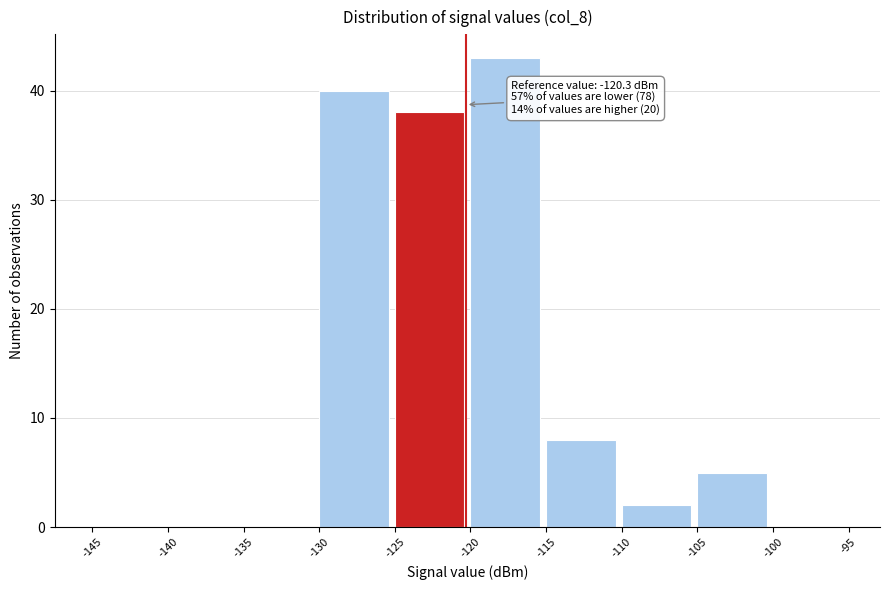

Over which range of the x-axis is the bar tallest?

-120 to -115